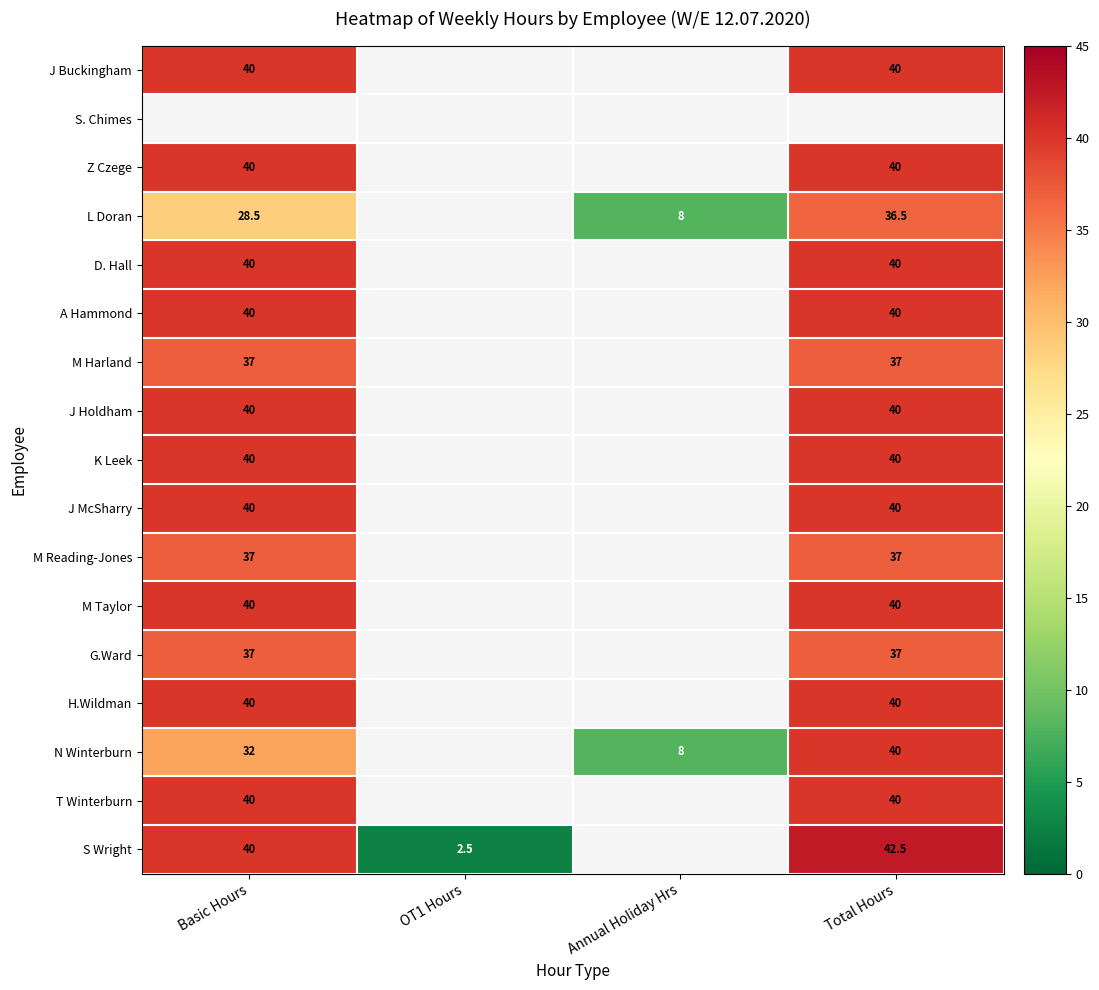

Is the value of N Winterburn at Basic Hours greater than the value of G.Ward at Total Hours?

No